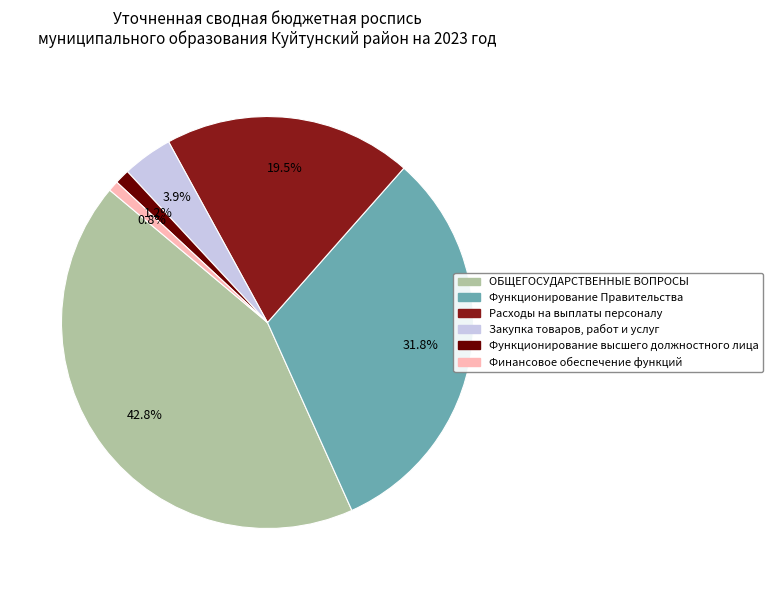

To the nearest percent, what is the difference between the Функционирование Правительства and Функционирование высшего должностного лица slice percentages?

31%